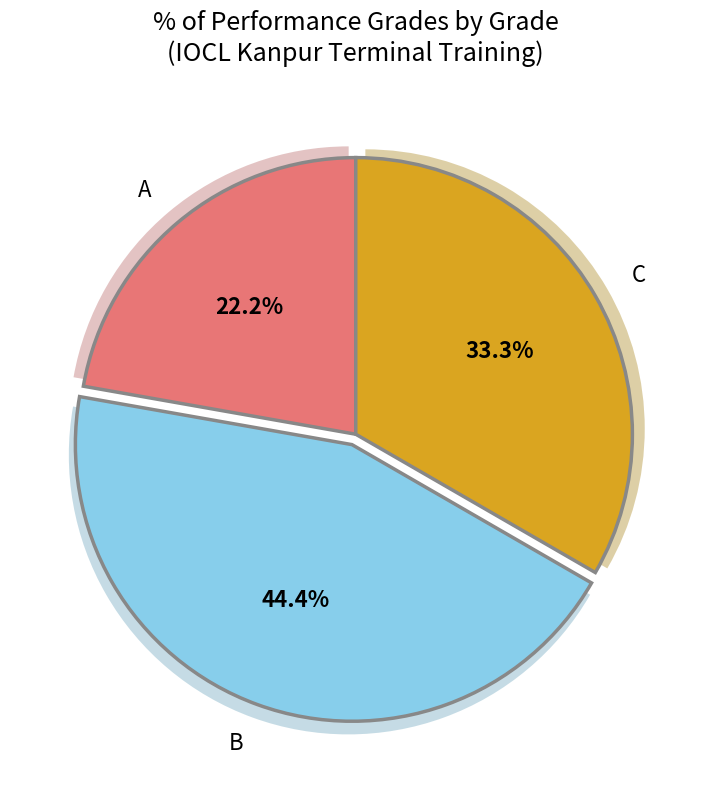

Which slice is the smallest?

Grade A